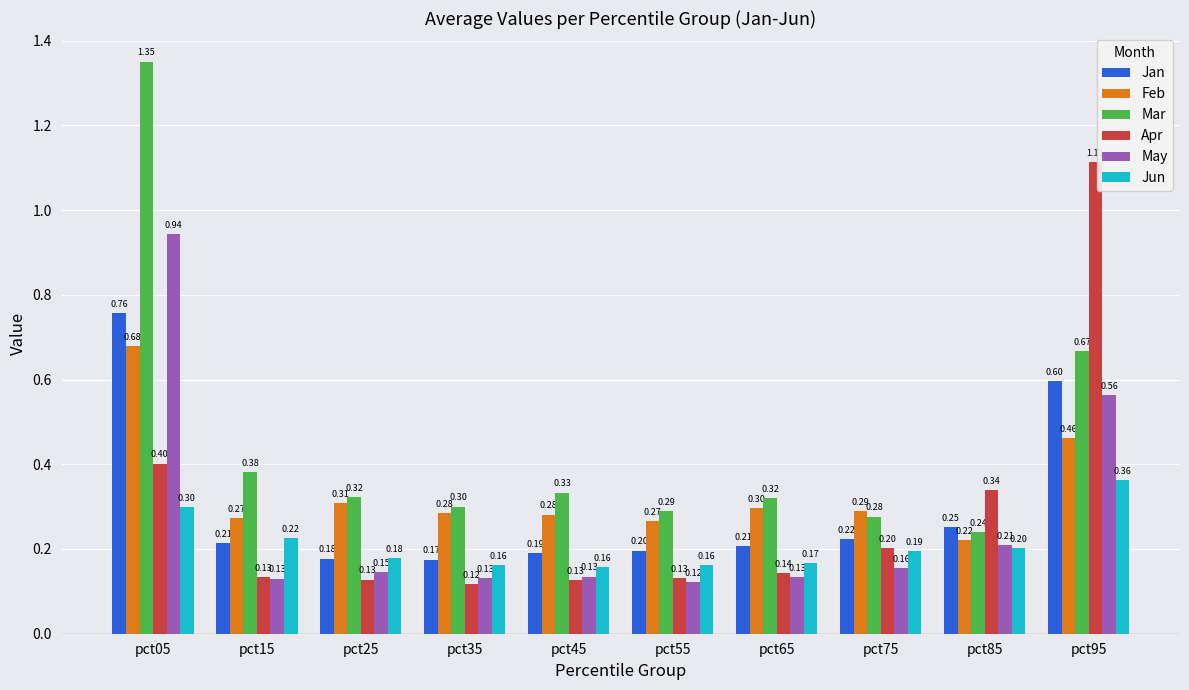

At pct75, list the series in order from largest to smallest.

Feb, Mar, Jan, Apr, Jun, May